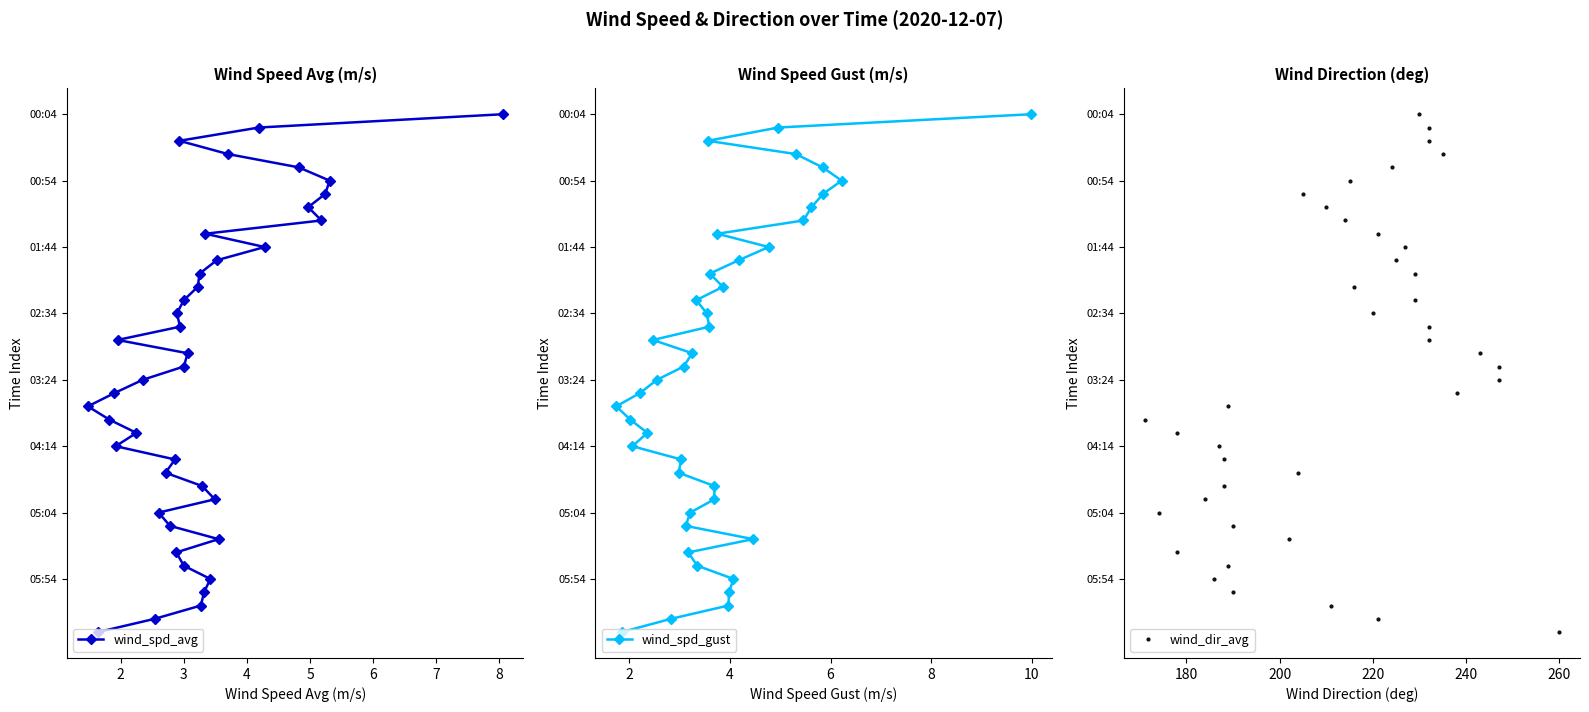

How many lines are shown in the chart?

3